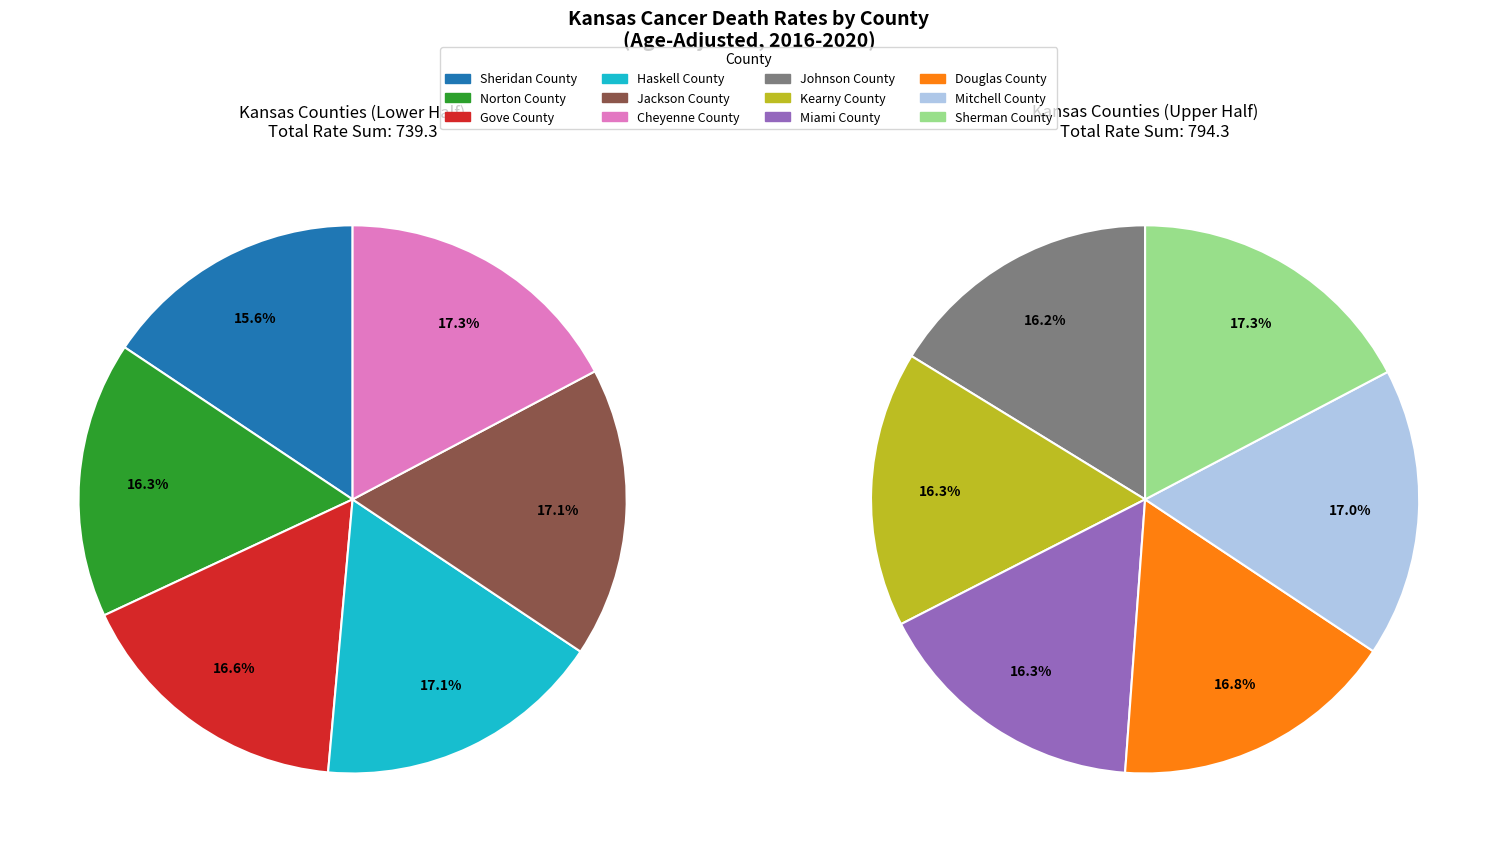

Does any single category account for the majority?

No